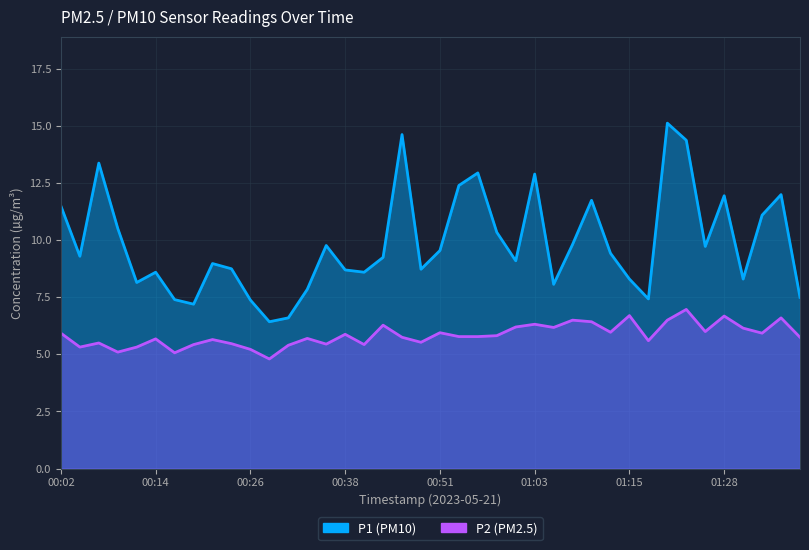

Where is P2 nearest to the value 5?

00:16